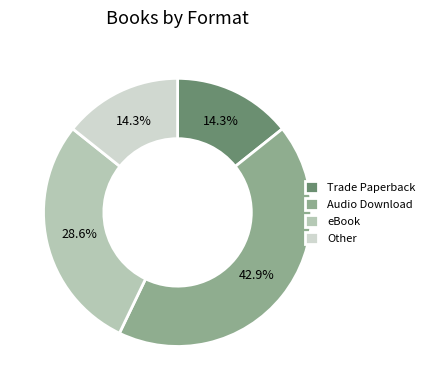

Which category has the biggest portion of the pie?

Audio Download